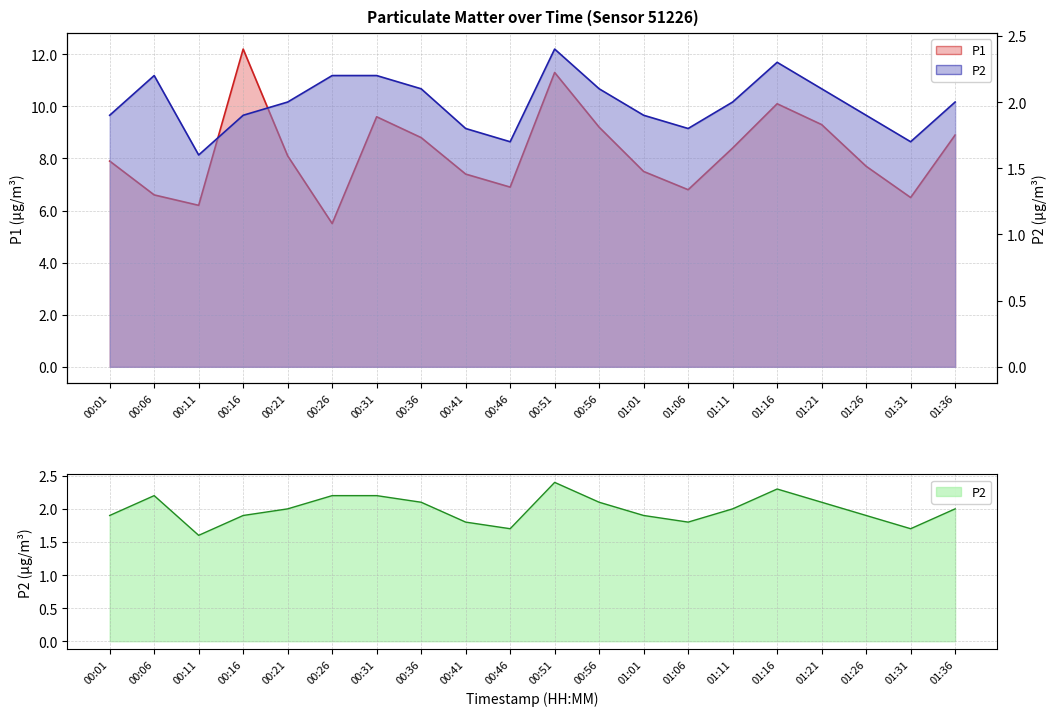

Does the chart display data point markers on the line(s)?

No